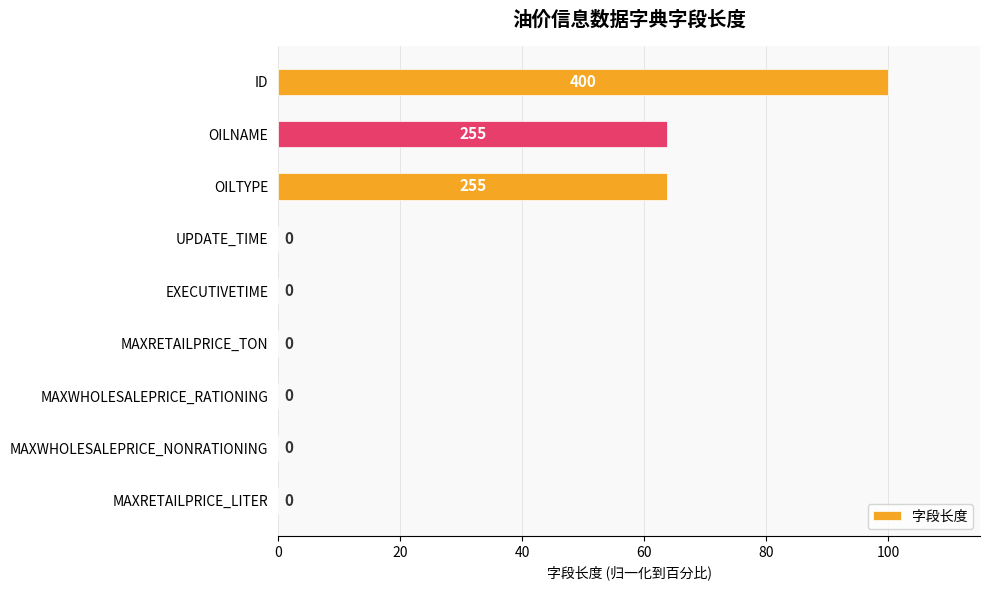

How many data points does each series have?

9